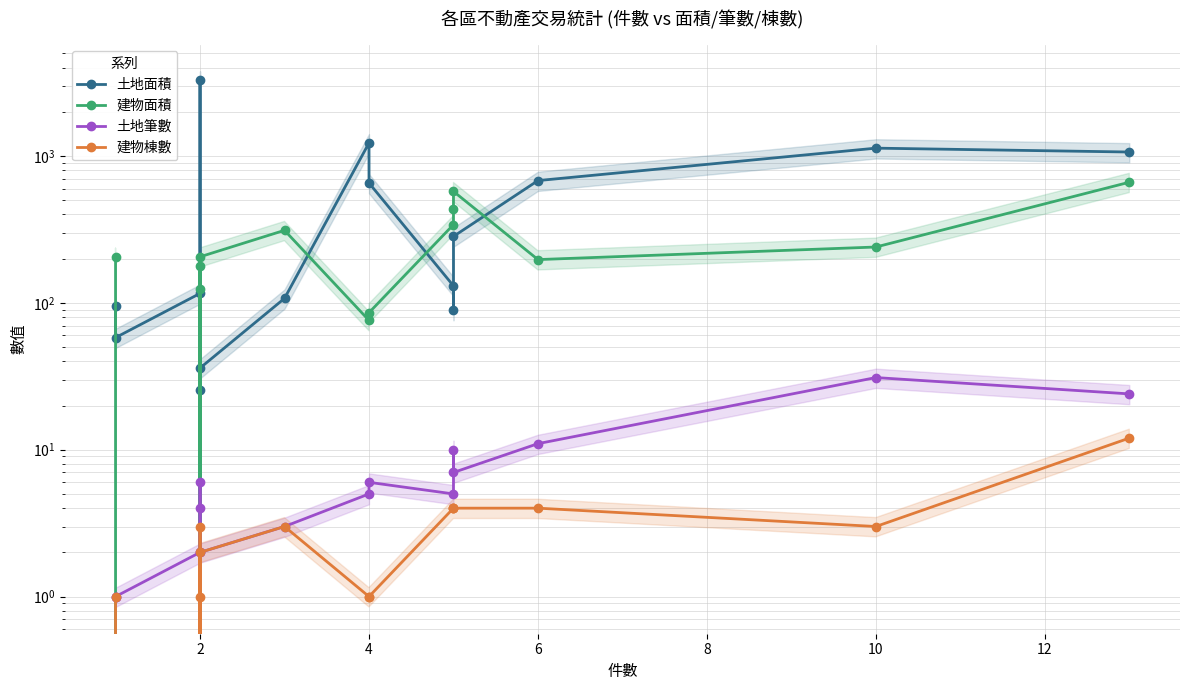

What are all the series names shown in the legend?

土地面積, 建物面積, 土地筆數, 建物棟數